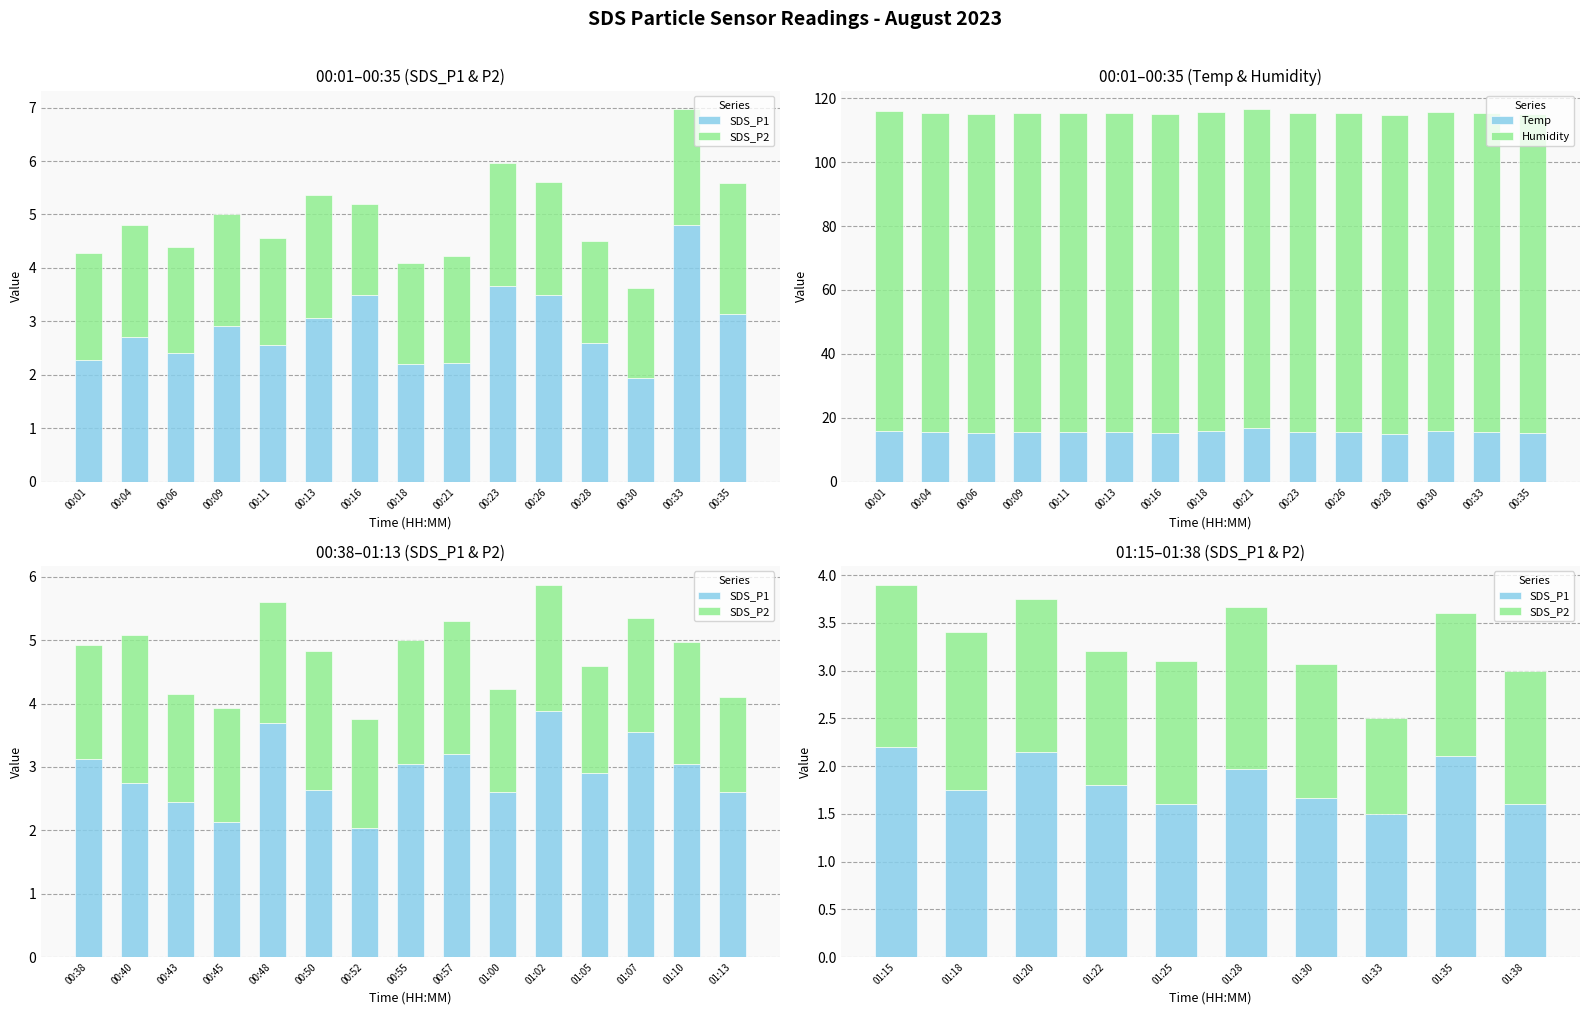

Rank the series at 00:04 from highest to lowest value.

SDS_P1, SDS_P2